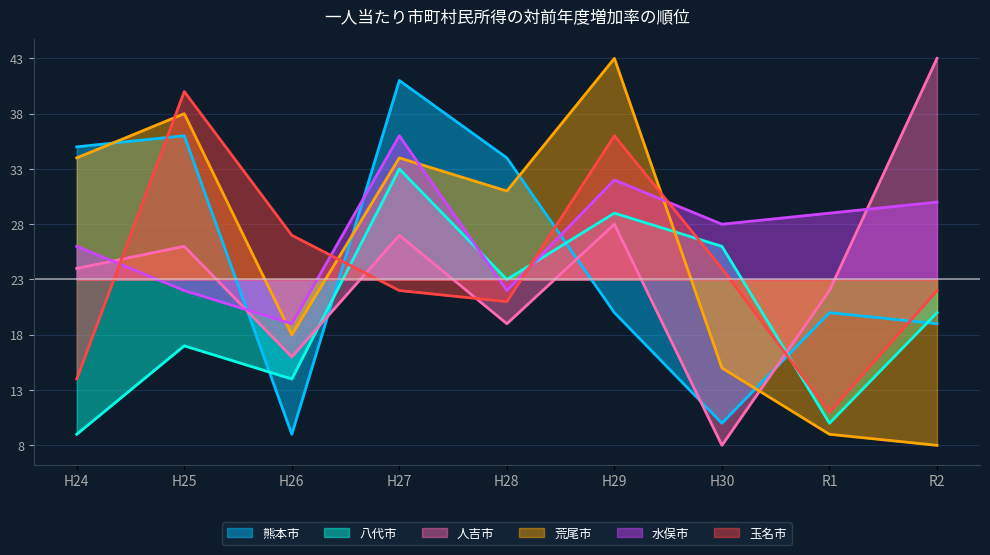

Reading left to right, list all the values displayed in this chart.

熊本市: 12	13	-14	18	11	-3	-13	-3	-4
八代市: -14	-6	-9	10	0	6	3	-13	-3
人吉市: 1	3	-7	4	-4	5	-15	-1	20
荒尾市: 11	15	-5	11	8	20	-8	-14	-15
水俣市: 3	-1	-4	13	-1	9	5	6	7
玉名市: -9	17	4	-1	-2	13	1	-12	-1